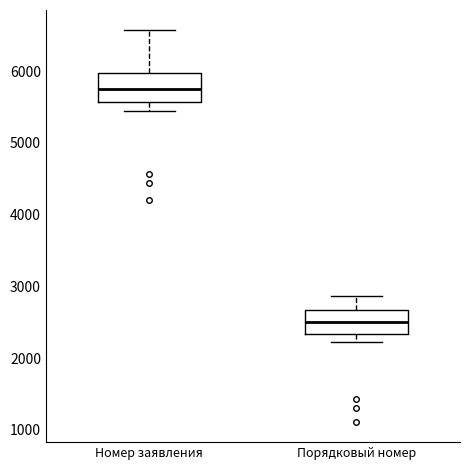

Reading left to right, transcribe this box plot: for each box, give where its median line is, the range the box spans, and where its two whiskers end, as read against the y-axis. The values are not printed on the chart, so give them approximately, as read against the axis.

Номер заявления: median 5800, box 5600 to 6000, whiskers 5400 to 6600
Порядковый номер: median 2500, box 2300 to 2700, whiskers 2200 to 2900